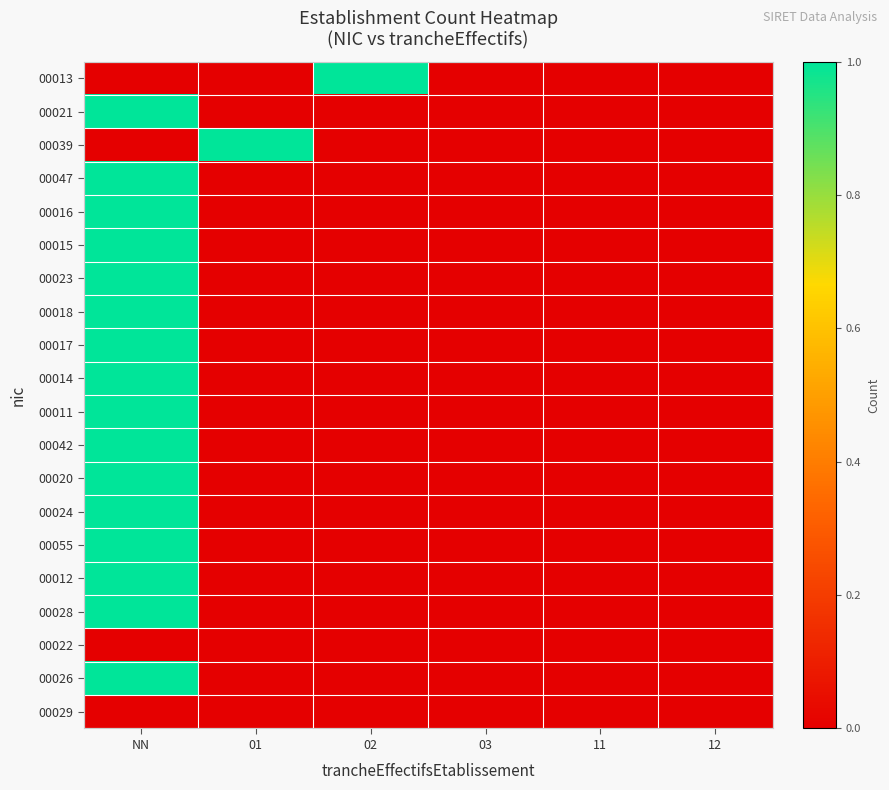

Reading right to left, list all the values displayed in this chart.

00013: 12=0	11=0	03=0	02=1	01=0	NN=0
00021: 12=0	11=0	03=0	02=0	01=0	NN=1
00039: 12=0	11=0	03=0	02=0	01=1	NN=0
00047: 12=0	11=0	03=0	02=0	01=0	NN=1
00016: 12=0	11=0	03=0	02=0	01=0	NN=1
00015: 12=0	11=0	03=0	02=0	01=0	NN=1
00023: 12=0	11=0	03=0	02=0	01=0	NN=1
00018: 12=0	11=0	03=0	02=0	01=0	NN=1
00017: 12=0	11=0	03=0	02=0	01=0	NN=1
00014: 12=0	11=0	03=0	02=0	01=0	NN=1
00011: 12=0	11=0	03=0	02=0	01=0	NN=1
00042: 12=0	11=0	03=0	02=0	01=0	NN=1
00020: 12=0	11=0	03=0	02=0	01=0	NN=1
00024: 12=0	11=0	03=0	02=0	01=0	NN=1
00055: 12=0	11=0	03=0	02=0	01=0	NN=1
00012: 12=0	11=0	03=0	02=0	01=0	NN=1
00028: 12=0	11=0	03=0	02=0	01=0	NN=1
00022: 12=0	11=0	03=0	02=0	01=0	NN=0
00026: 12=0	11=0	03=0	02=0	01=0	NN=1
00029: 12=0	11=0	03=0	02=0	01=0	NN=0